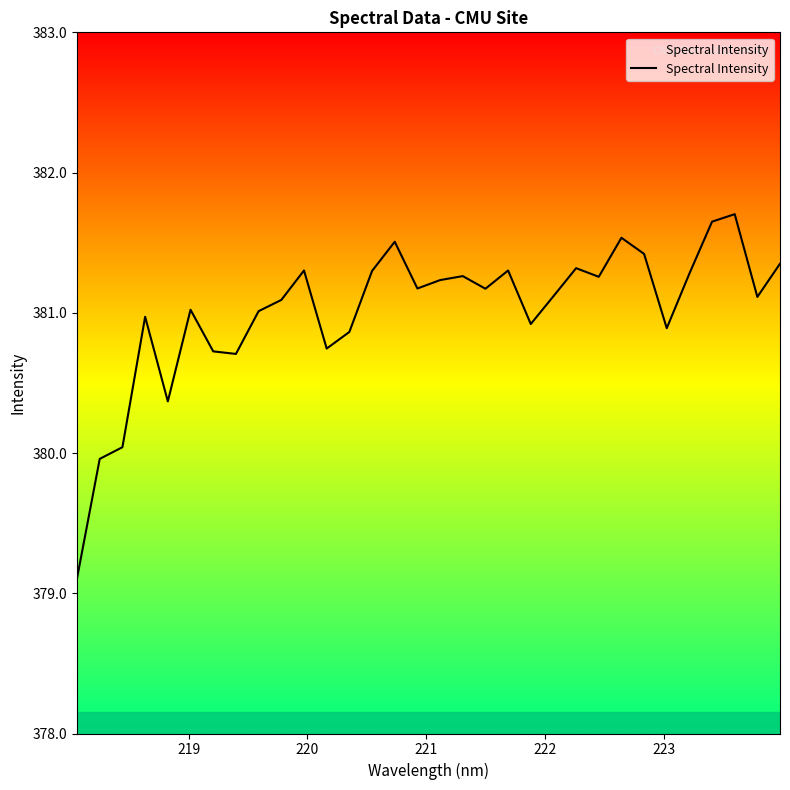

Does the chart have visible grid lines?

No